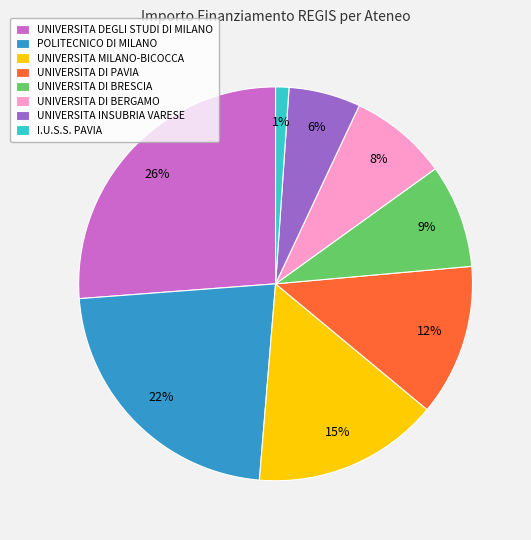

Is it true that UNIVERSITA DI BRESCIA is 20% of the pie?

False